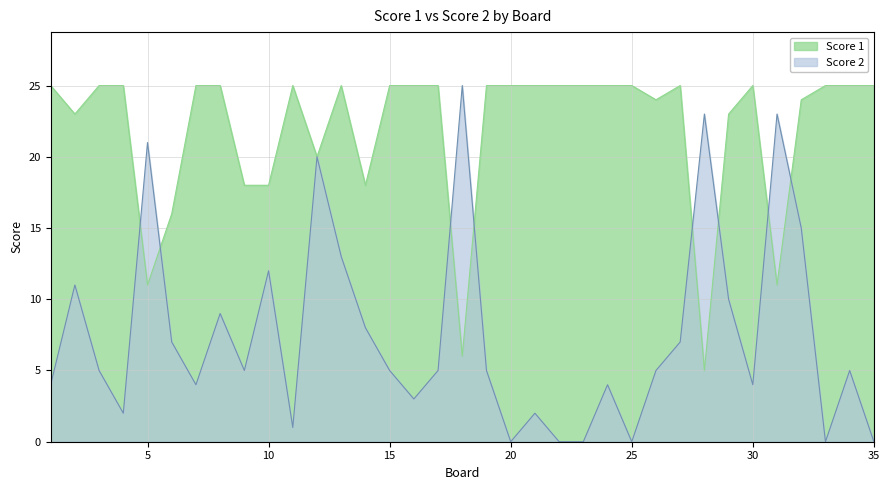

What is the difference between the Score 2 values at 16 and 31?

20